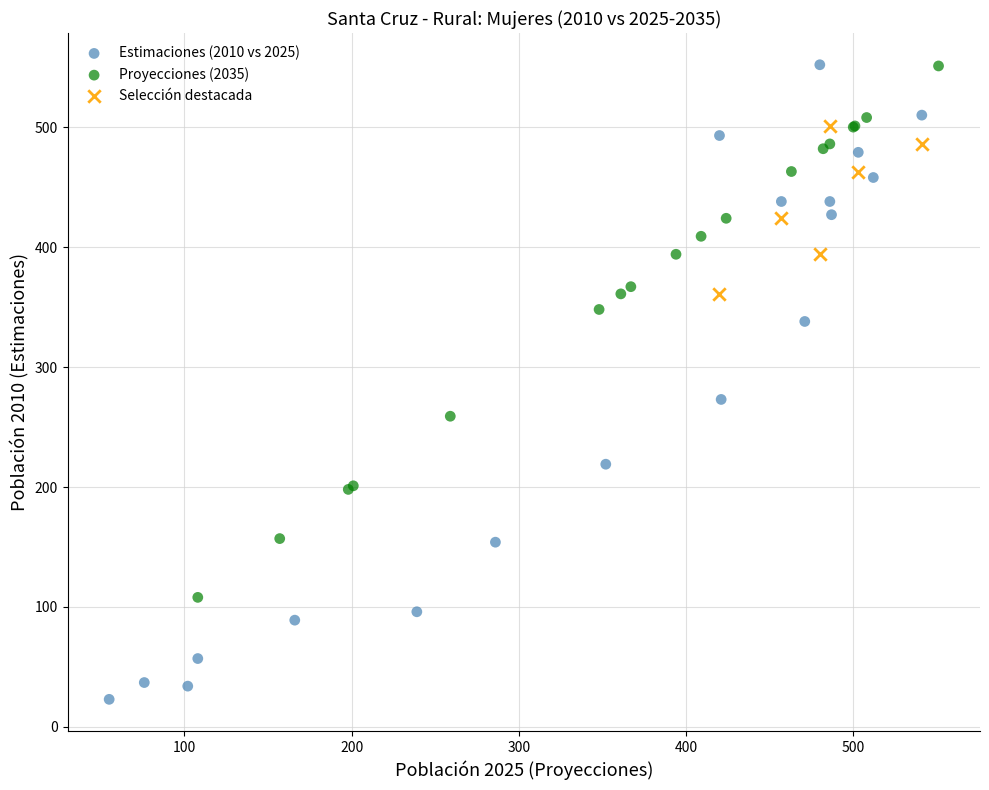

Which series reaches the minimum Y coordinate?

Estimaciones (2010 vs 2025)